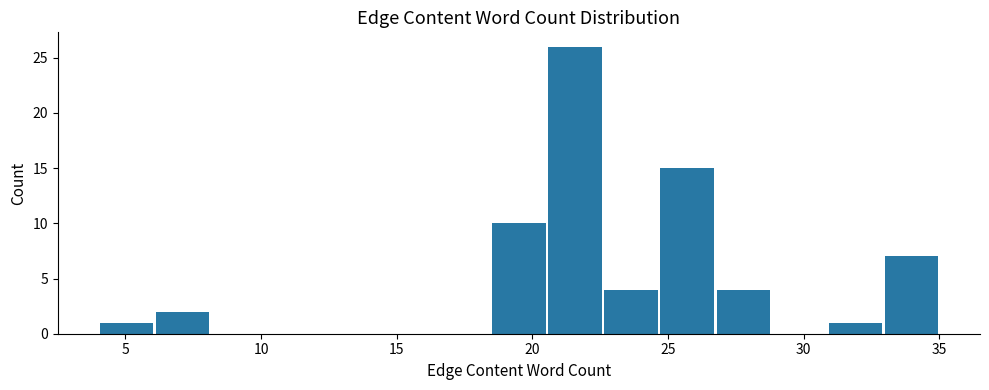

Reading left to right, list every bar in this chart as the range it spans on the x-axis followed by its height. Neither the bar edges nor the heights are printed on the chart, so give them approximately, as read against the axes.

4.0 to 6.0: 1
6.0 to 8.0: 2
8.0 to 10.0: 0
10.0 to 12.5: 0
12.5 to 14.5: 0
14.5 to 16.5: 0
16.5 to 18.5: 0
18.5 to 20.5: 10
20.5 to 22.5: 26
22.5 to 24.5: 4
24.5 to 26.5: 15
26.5 to 29.0: 4
29.0 to 31.0: 0
31.0 to 33.0: 1
33.0 to 35.0: 7